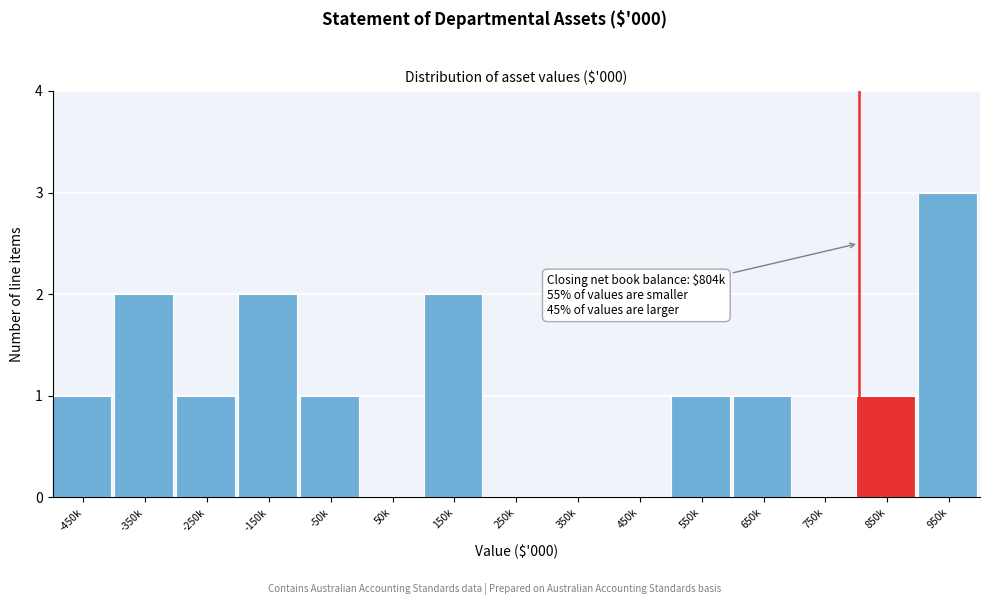

Reading left to right, list all the values displayed in this chart.

-450k=1	-350k=2	-250k=1	-150k=2	-50k=1	50k=0	150k=2	250k=0	350k=0	450k=0	550k=1	650k=1	750k=0	850k=1	950k=3